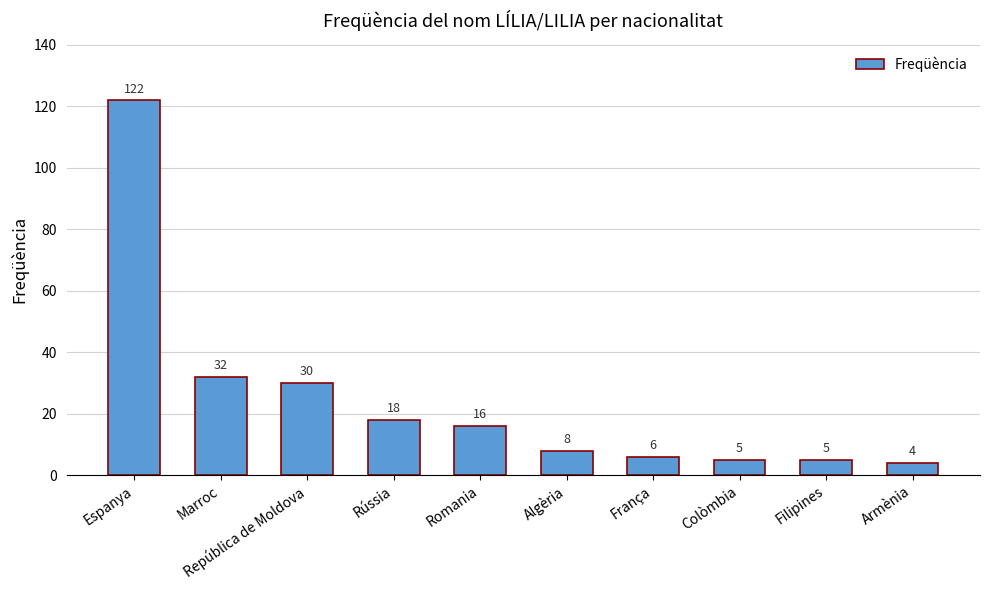

Where does the data first go above 16?

Espanya